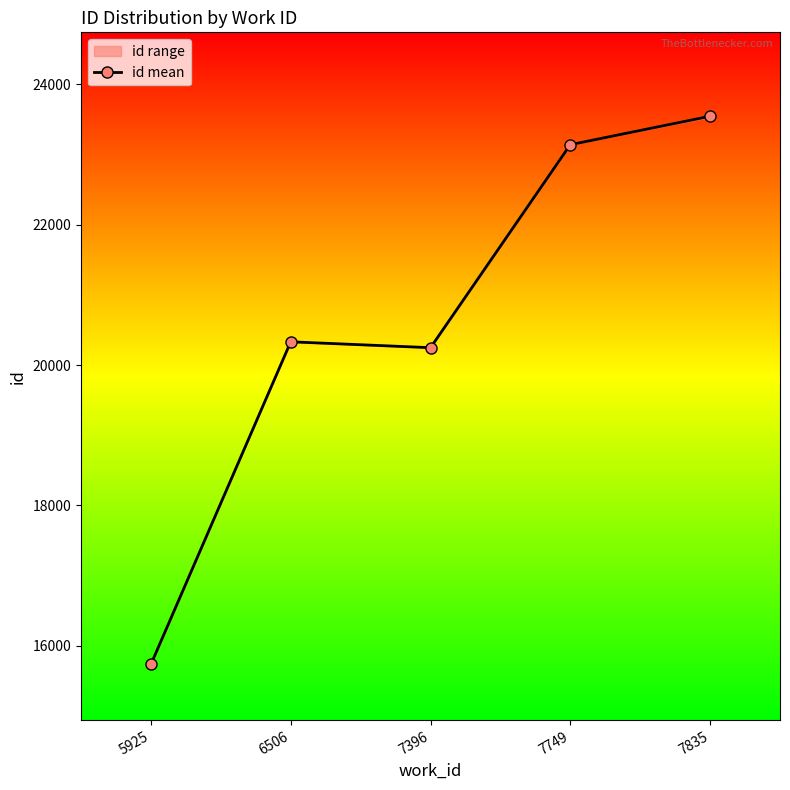

Which label corresponds to the smallest value in the chart?

5925